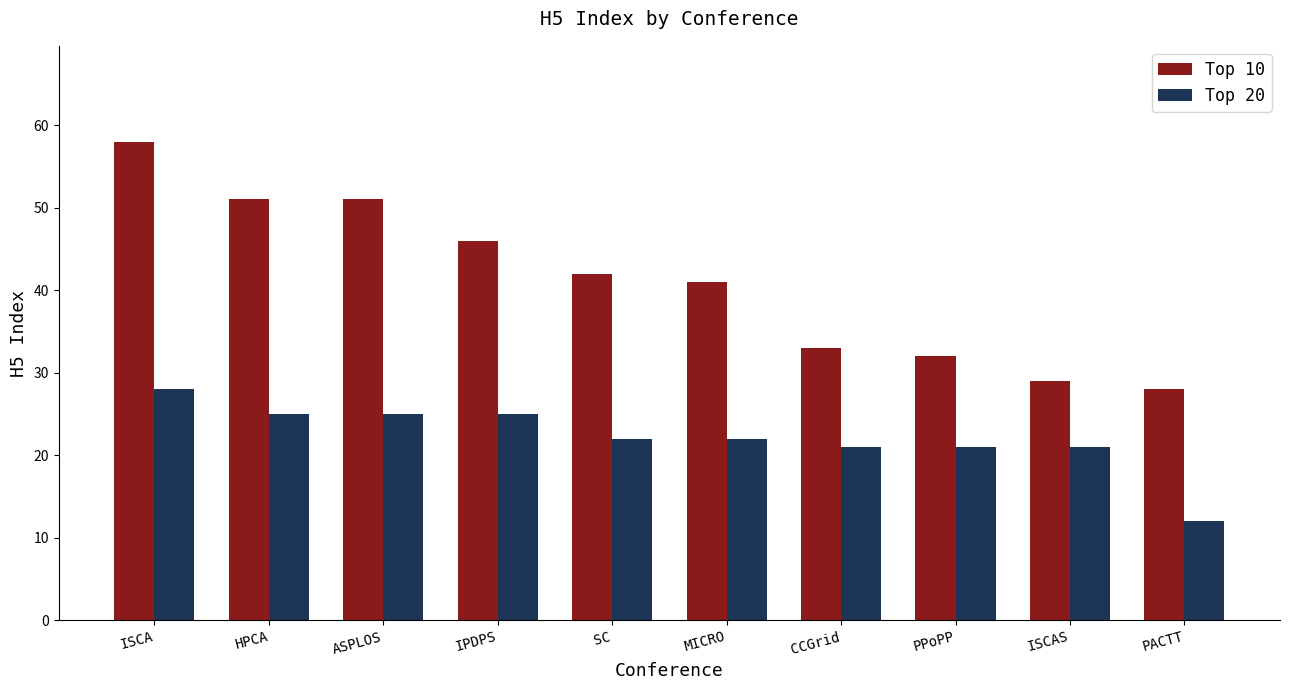

Are the bars grouped side by side (vs. stacked)?

Yes